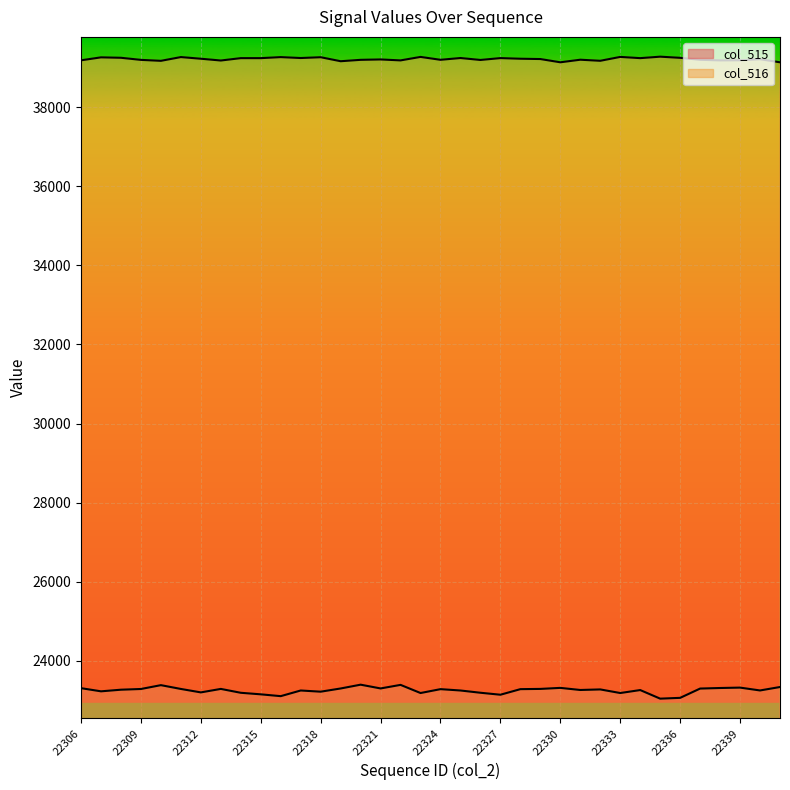

Which series has the widest spread of values?

col_515